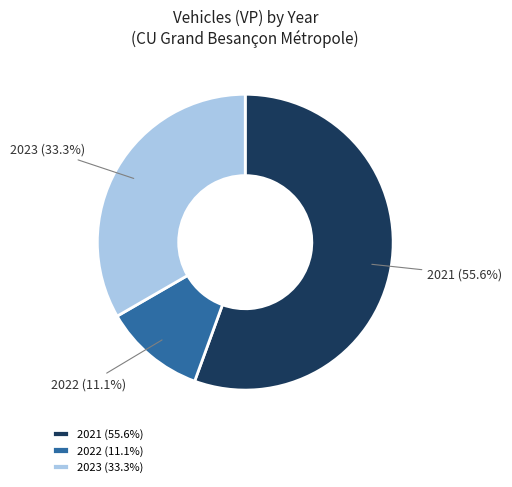

True or false: 2021 accounts for 56% of the total.

True